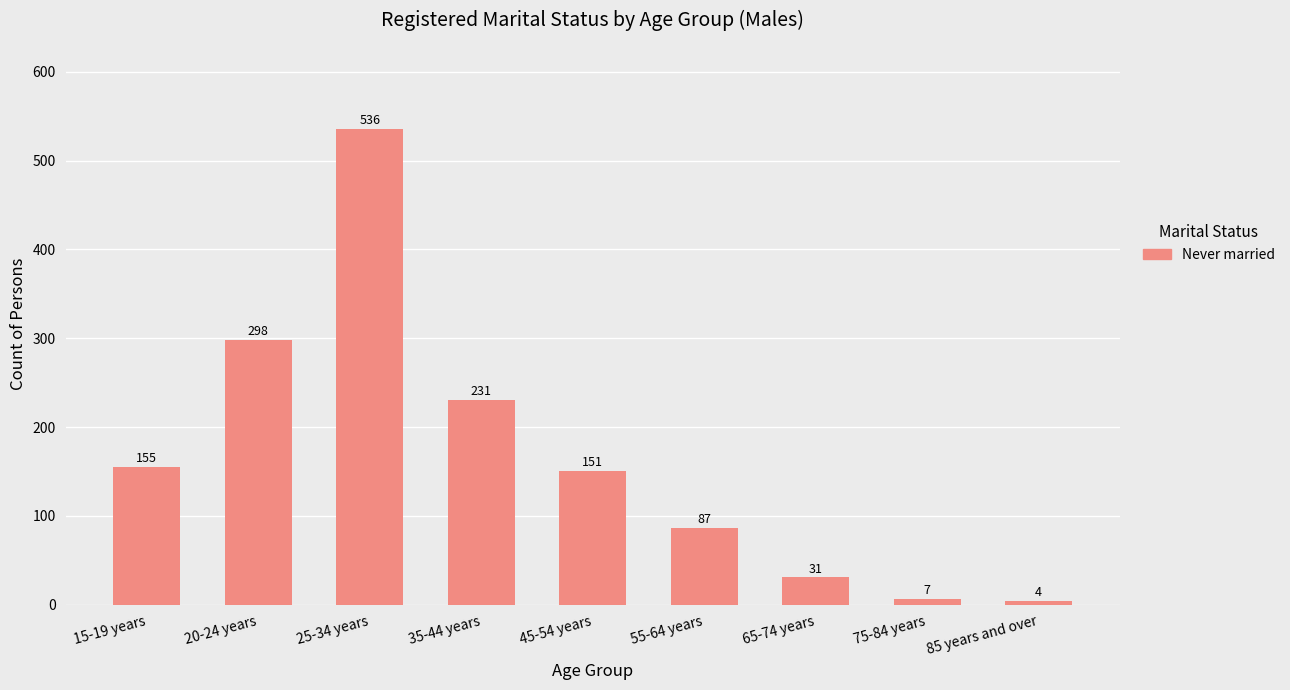

How many values are below 151?

4